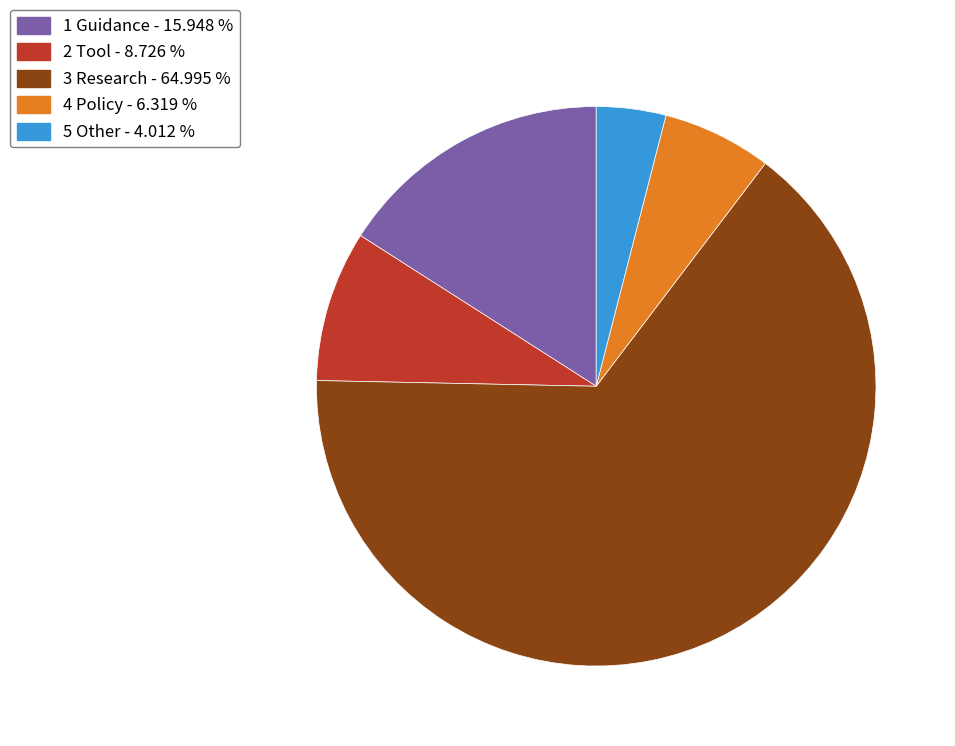

Is it true that 3 Research is 57% of the pie?

False